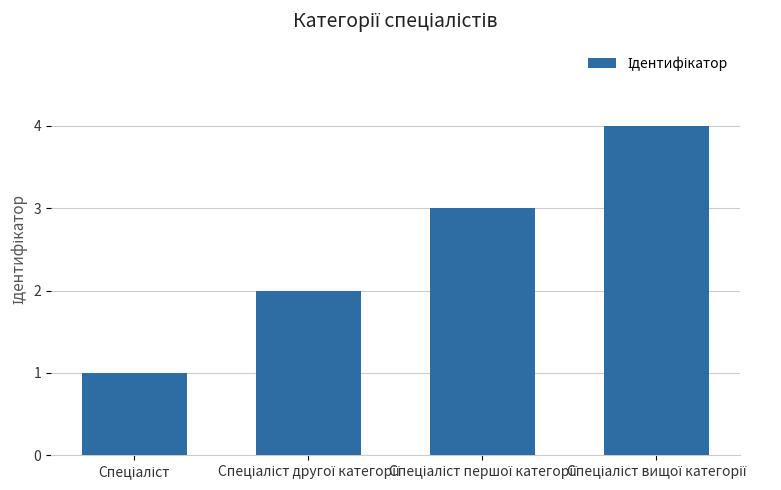

What is the minimum value shown in the chart?

1